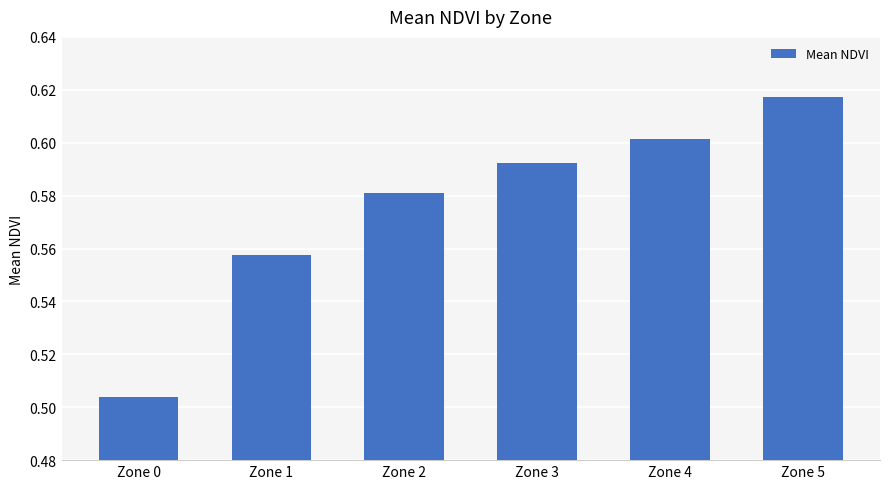

Which has a higher value, Zone 4 or Zone 0?

Zone 4